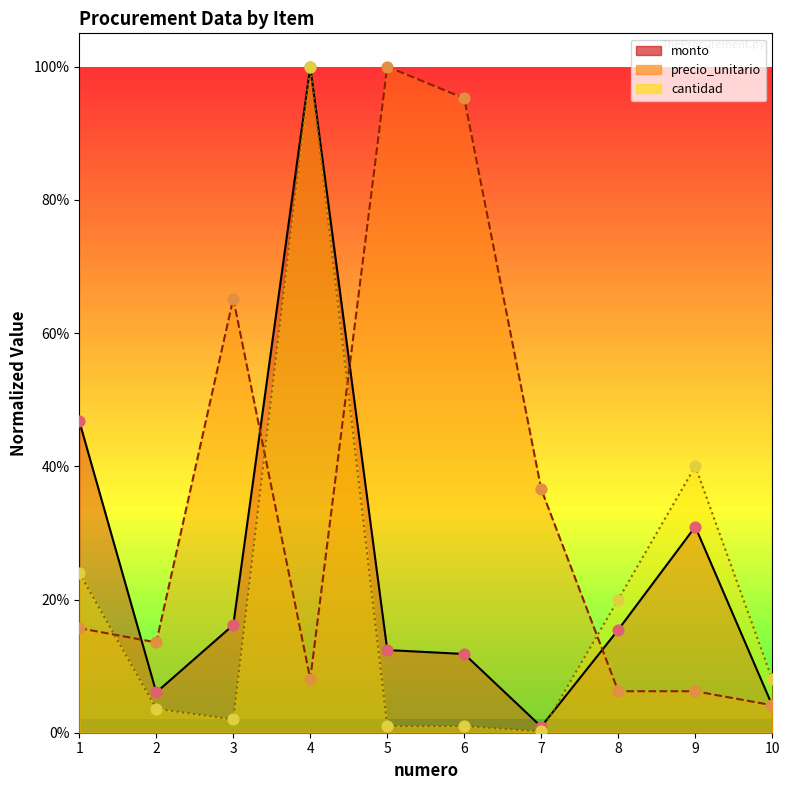

Which series has the largest total across all categories?

precio_unitario